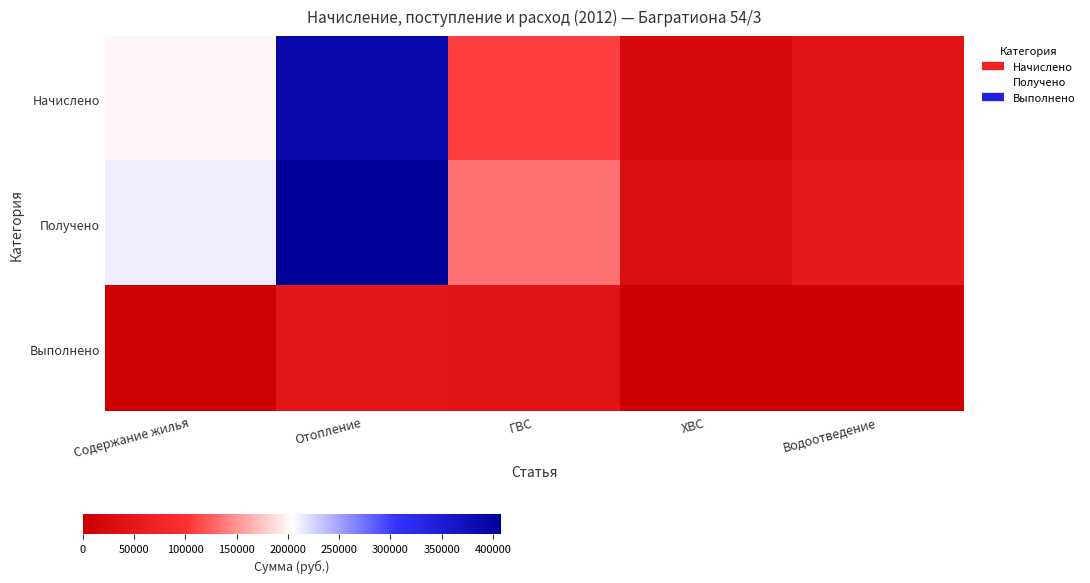

Which series has the largest total across all categories?

Получено